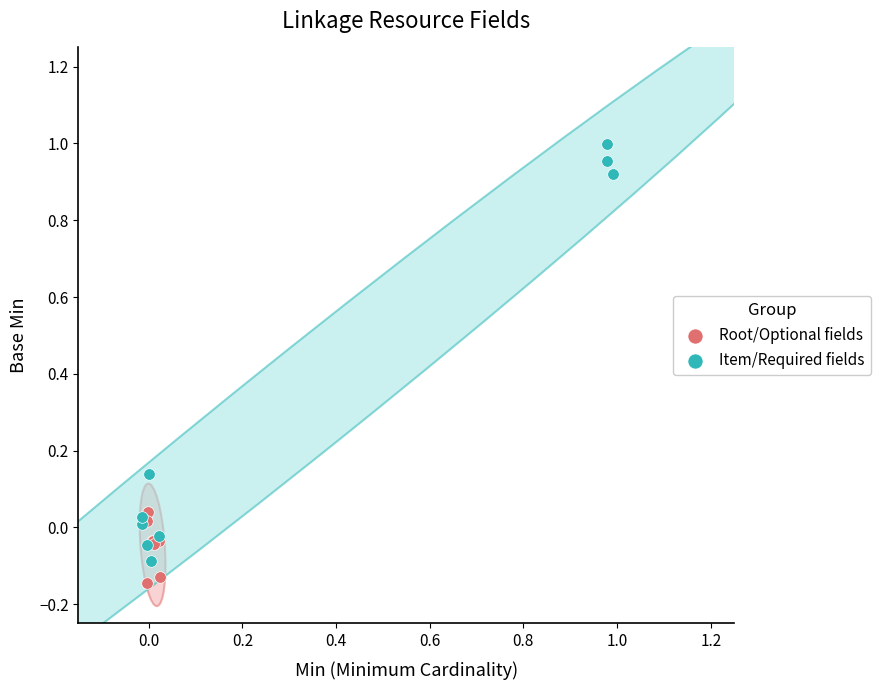

Which series reaches the maximum Y coordinate?

Item/Required fields